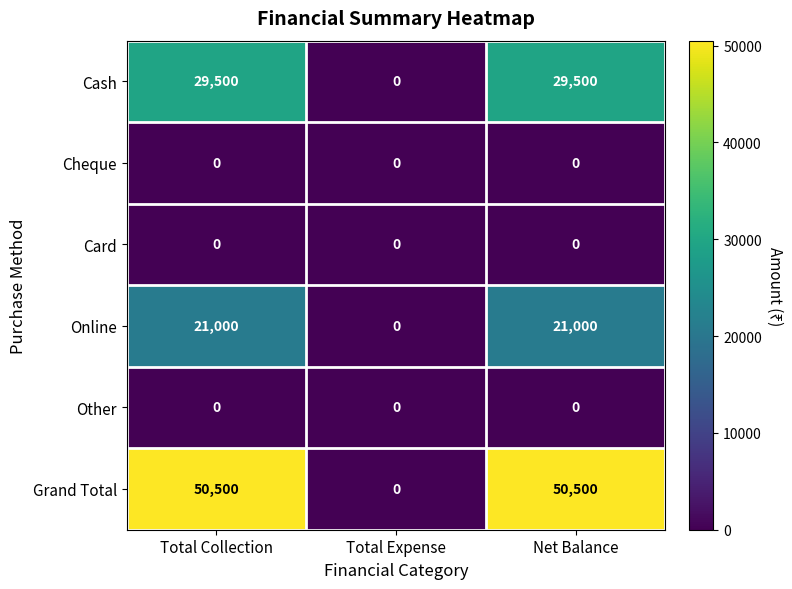

What is the difference between the maximum and minimum values in the Cash series?

29500